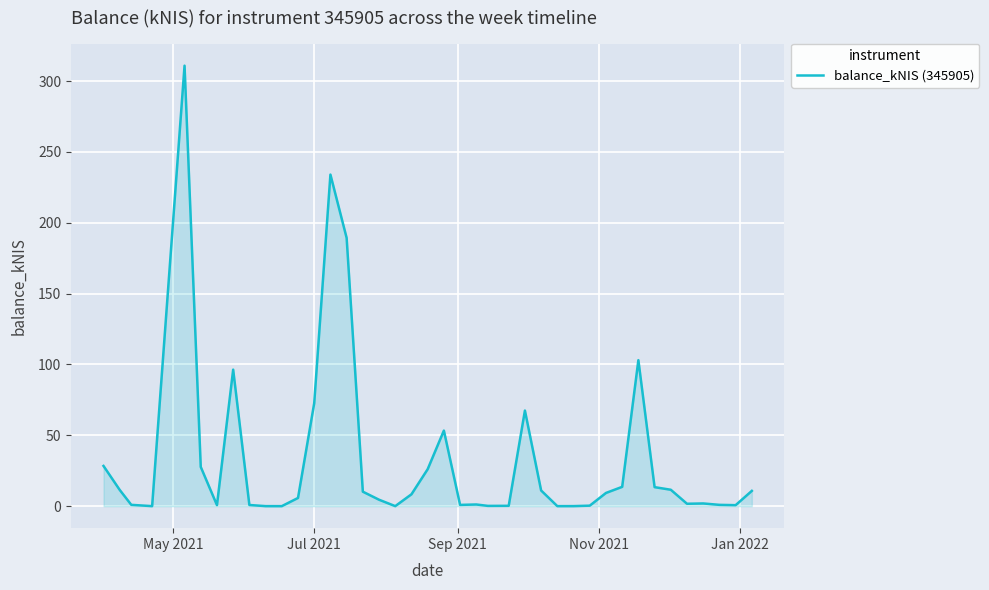

What is the greatest value displayed?

310.9